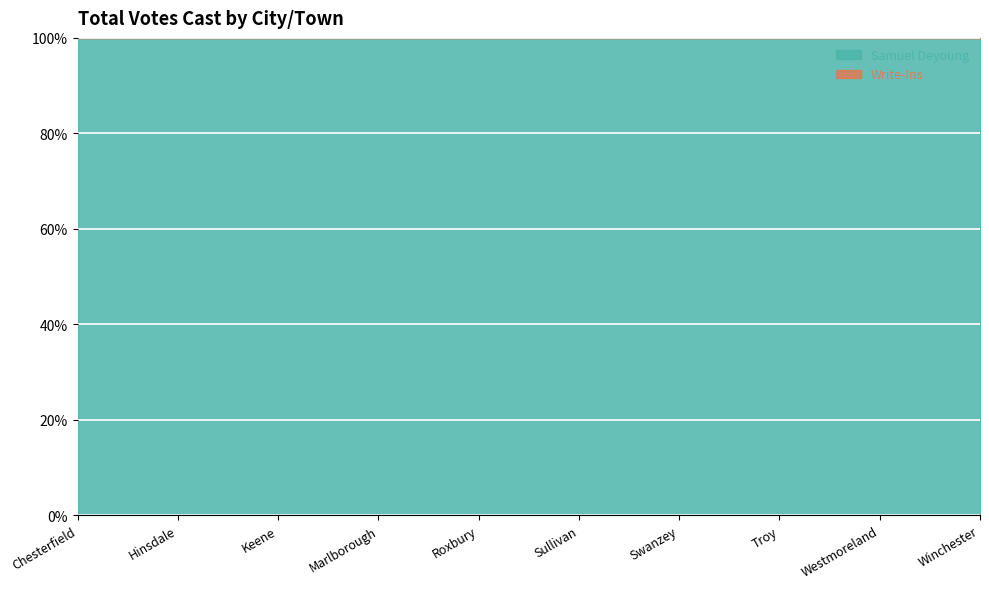

True or false: Samuel Deyoung and Write-Ins cross at least once.

False